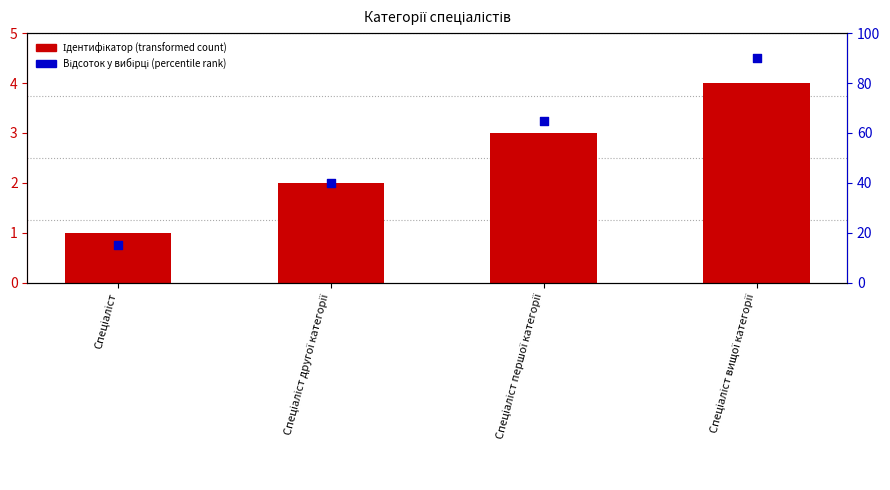

What are all the series names shown in the legend?

Ідентифікатор, Відсоток у вибірці